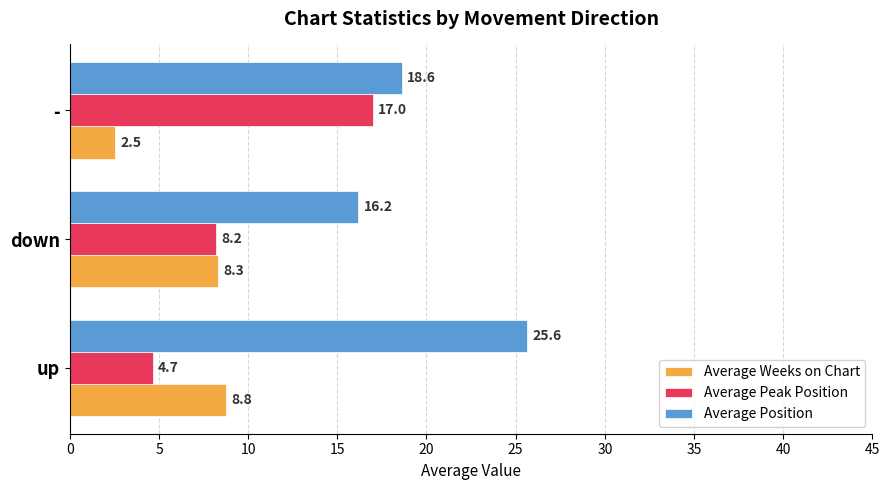

What is the difference between the second highest and minimum values in the Average Peak Position series?

3.5